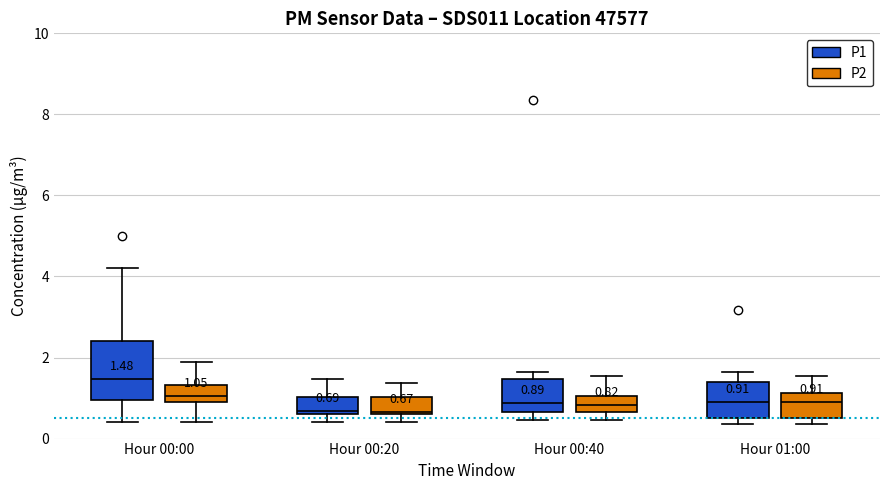

Comparing the boxes themselves (not the whiskers), which one is the tallest?

Hour 00:00 (P1)